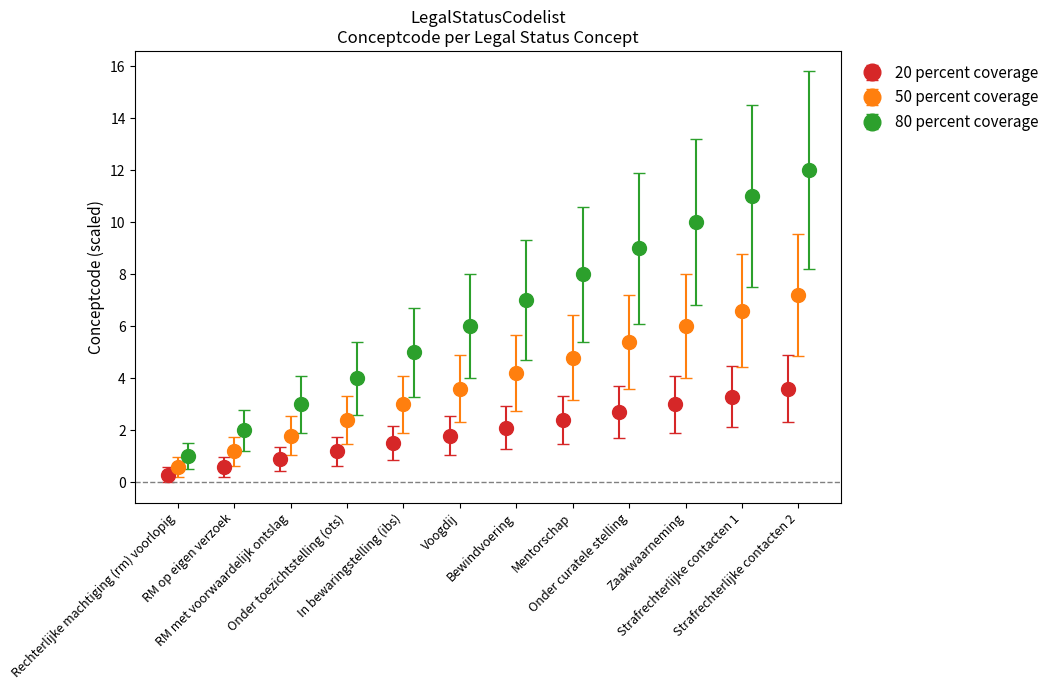

How many bars are there in total?

12